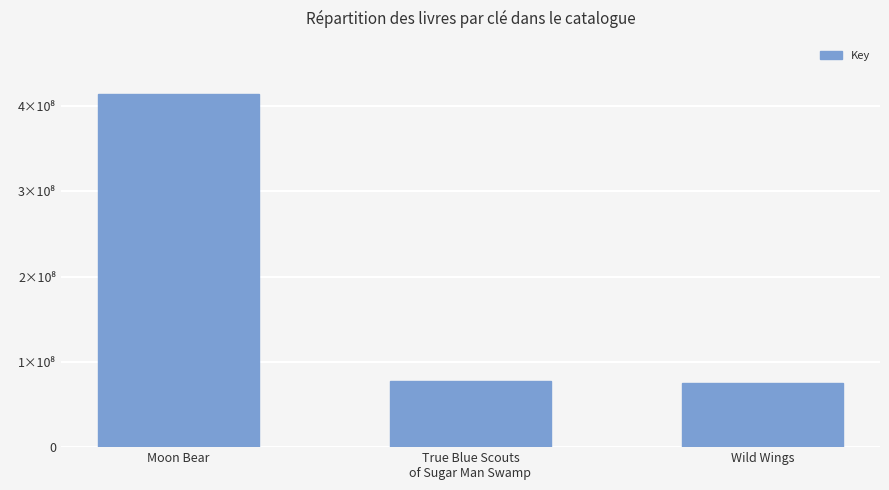

What is the smallest value displayed?

75093892